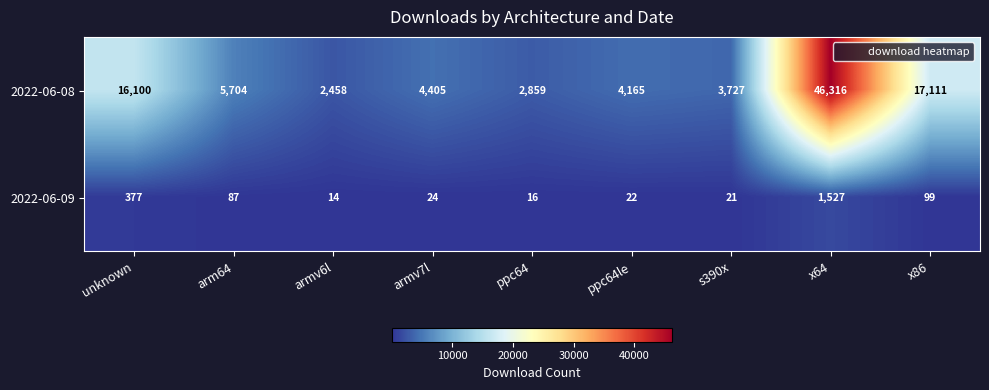

Where does the 2022-06-08 series first go above 4405?

unknown